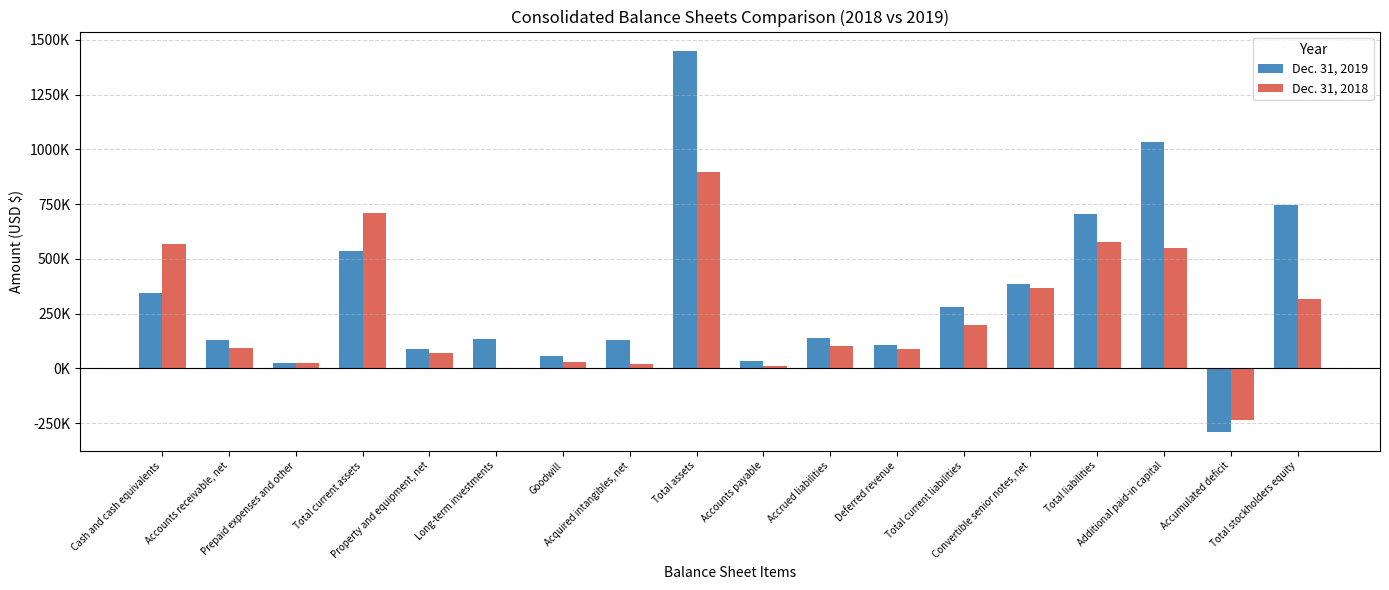

What are all the series names shown in the legend?

Dec. 31, 2019, Dec. 31, 2018